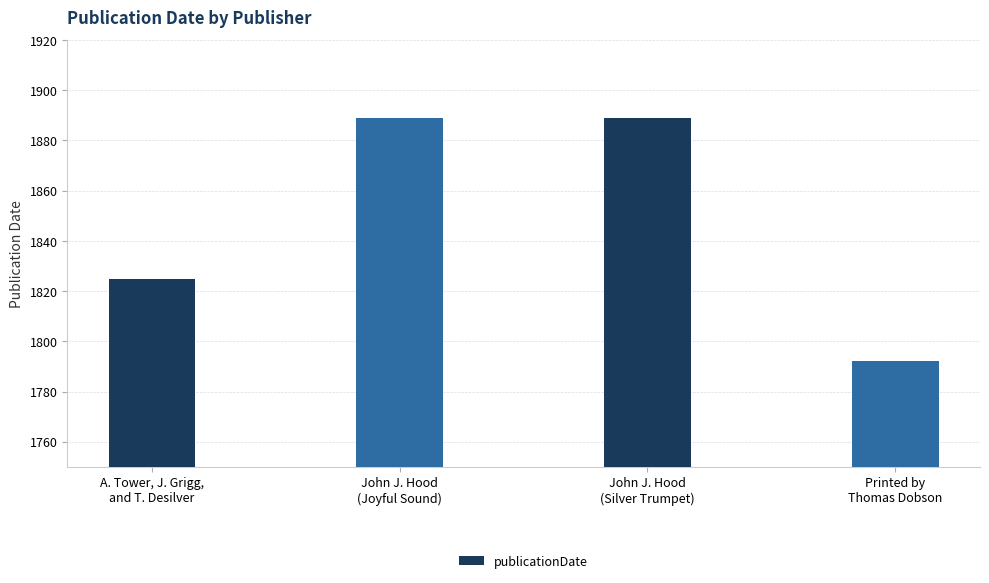

Reading left to right, list all the values displayed in this chart.

1825	1889	1889	1792